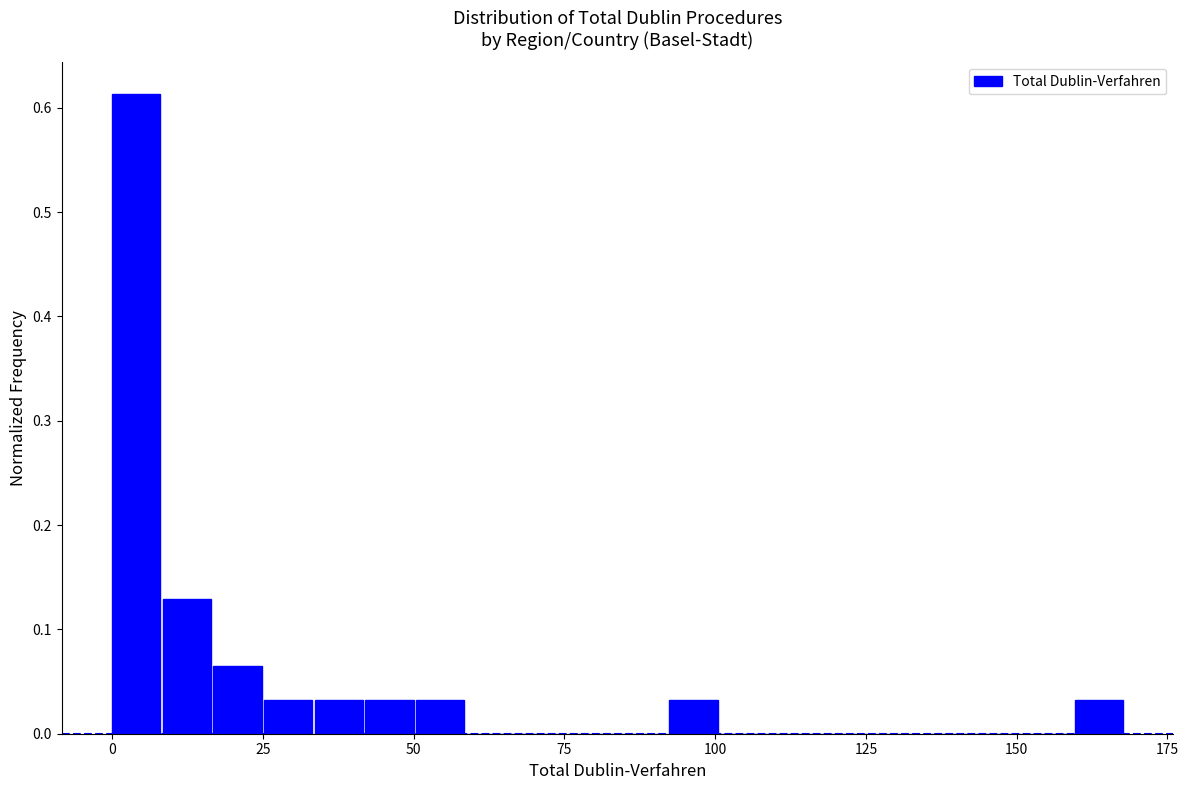

Read against the x-axis, roughly where is the centre of the tallest bar?

5